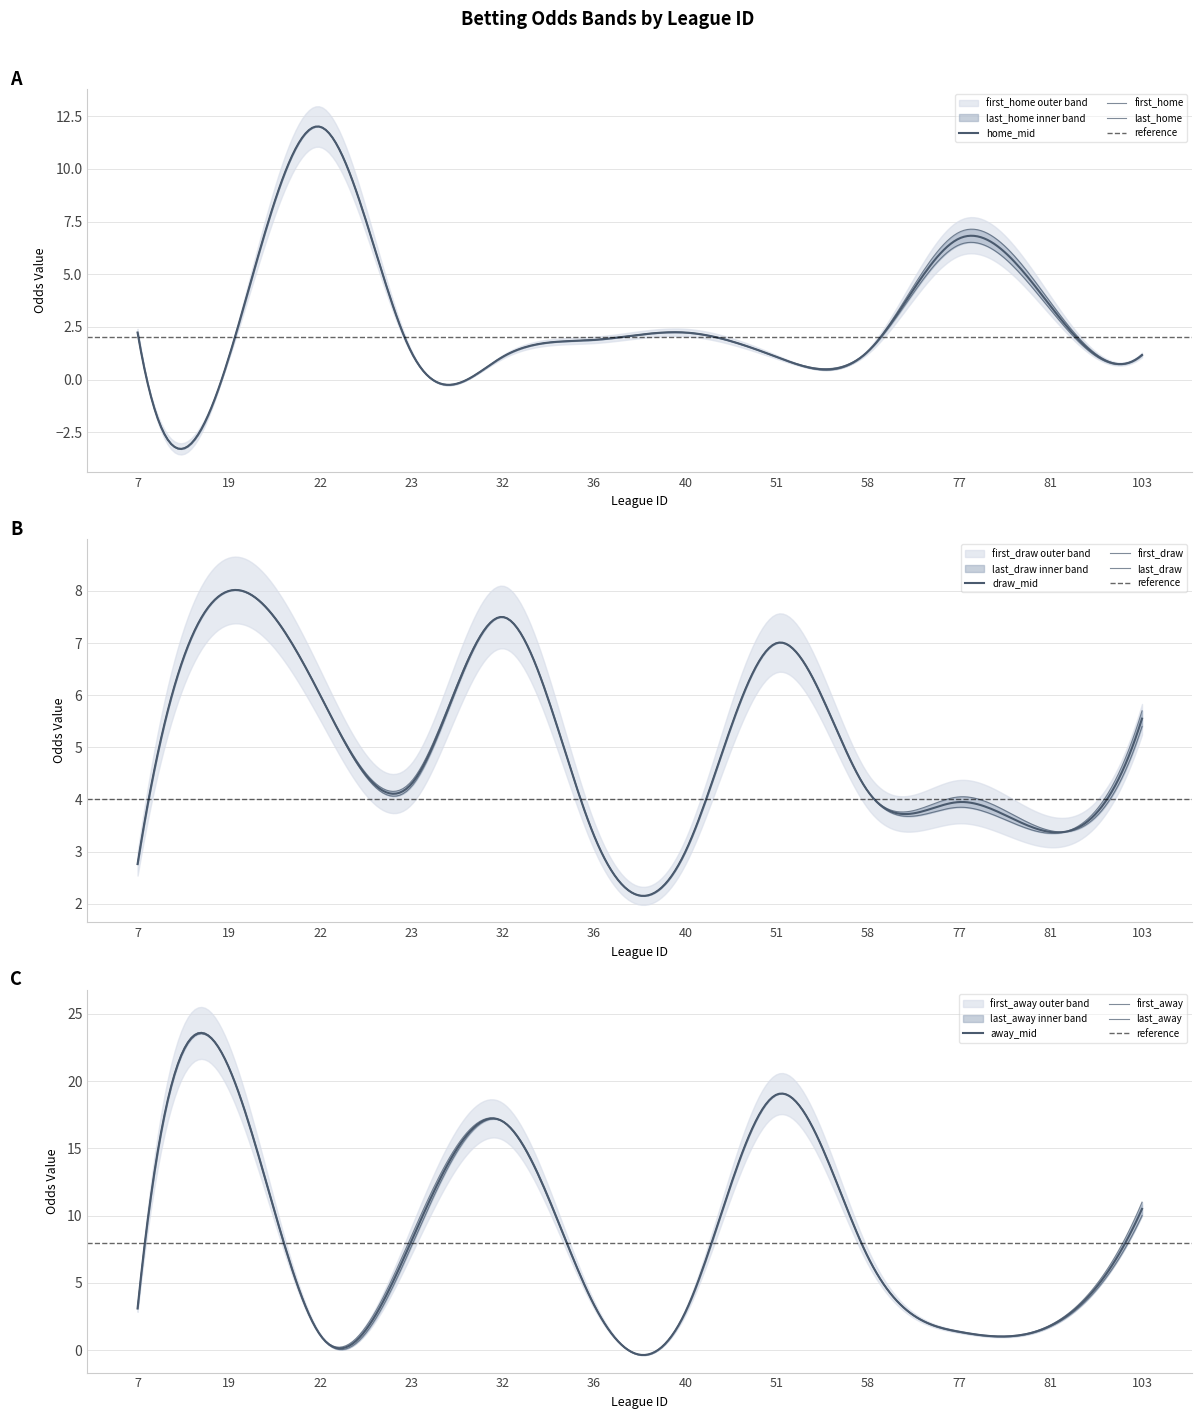

At which category does first_away reach its first local valley?

22